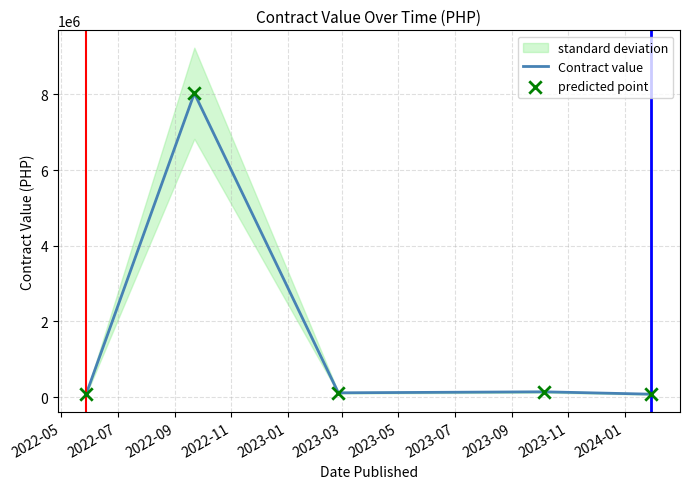

What is the highest value of the Contract value series?

8030270